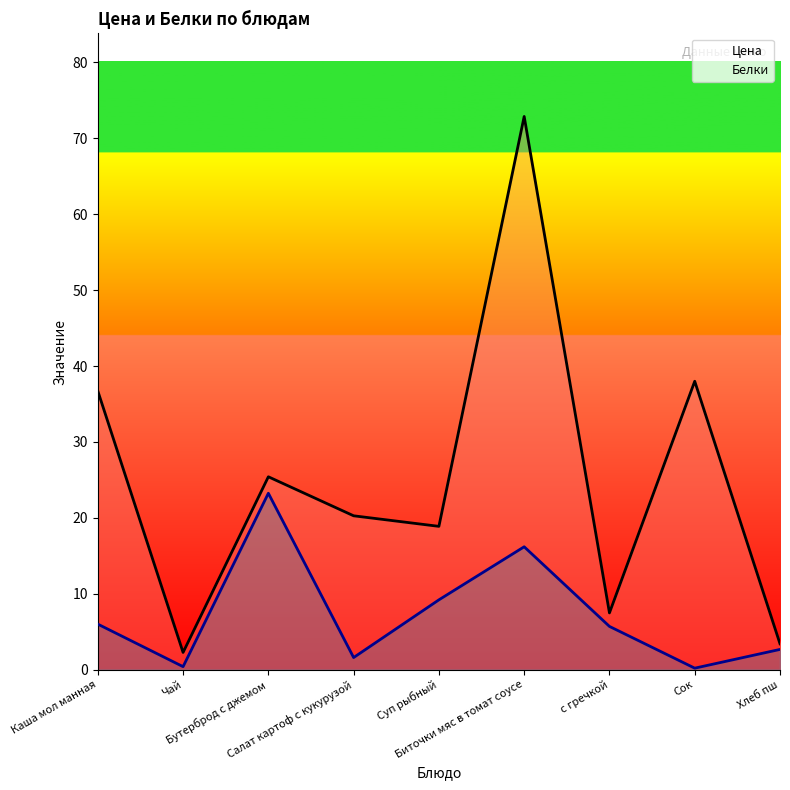

What is the minimum value shown in the chart?

0.2